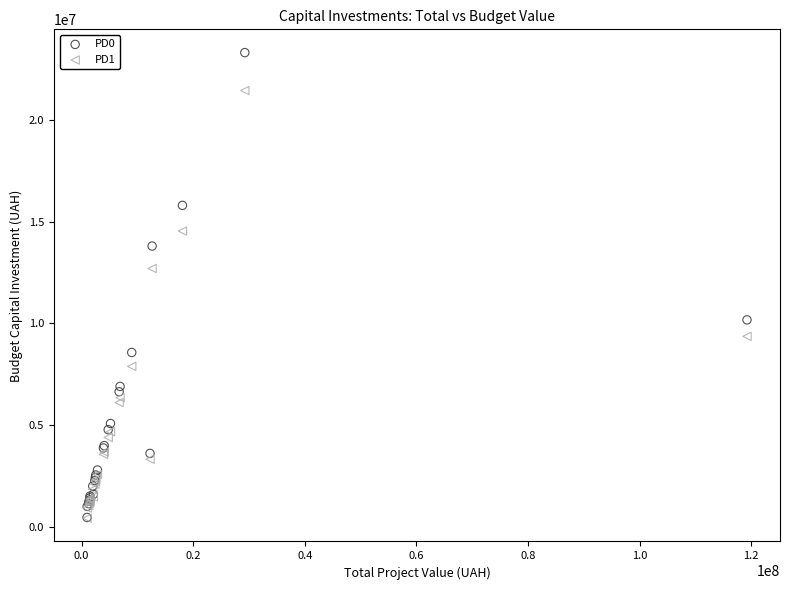

Across all series, what Y value is closest to 11863615?

12696000.0